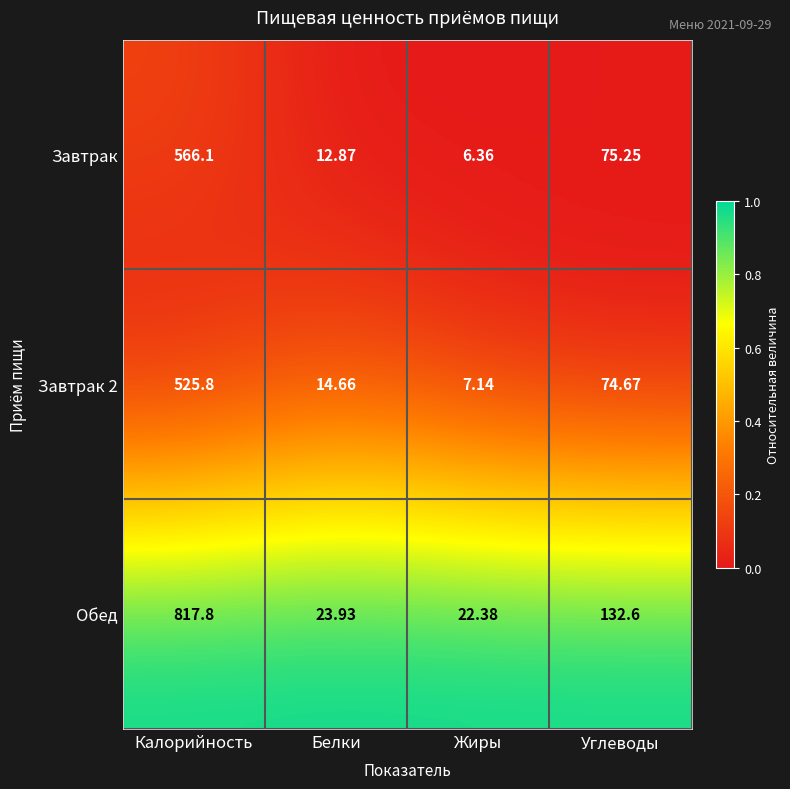

How many data points does each series have?

4